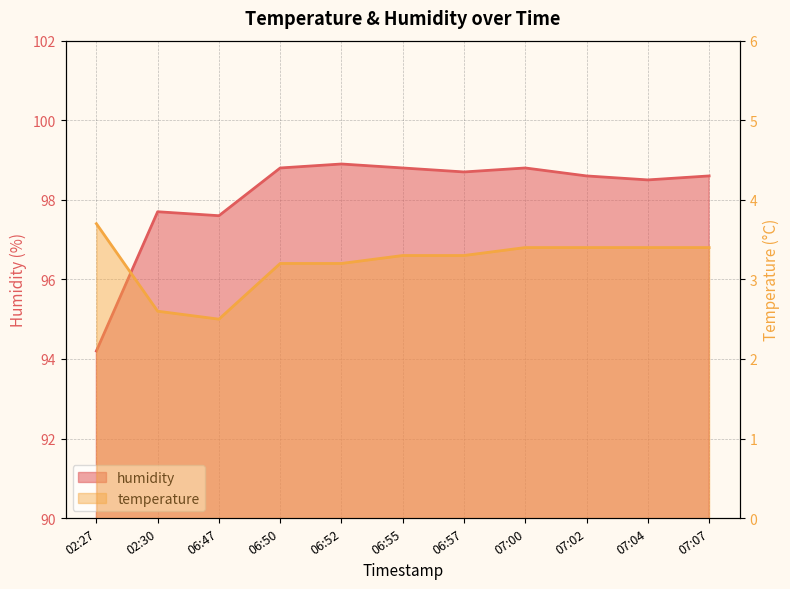

Rank the categories by humidity value from highest to lowest.

06:52, 06:50, 06:55, 07:00, 06:57, 07:02, 07:07, 07:04, 02:30, 06:47, 02:27